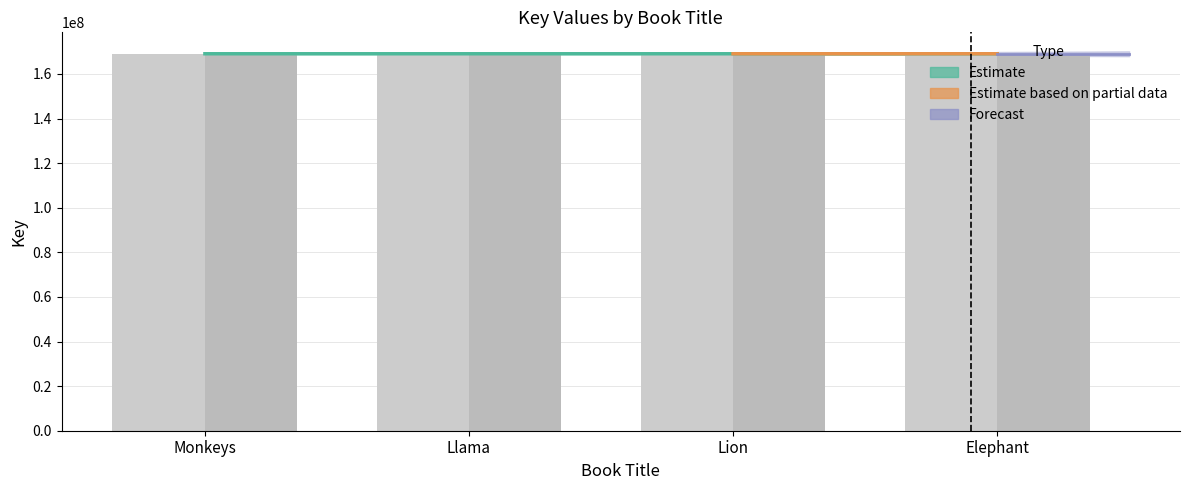

Count the Board Book Key values in the range 169055659 to 169056088.

3